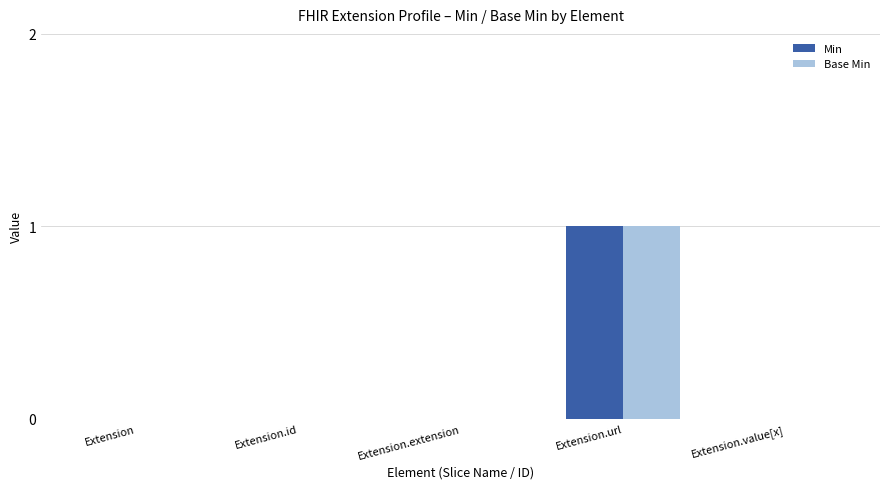

Count the number of categories in the chart.

5